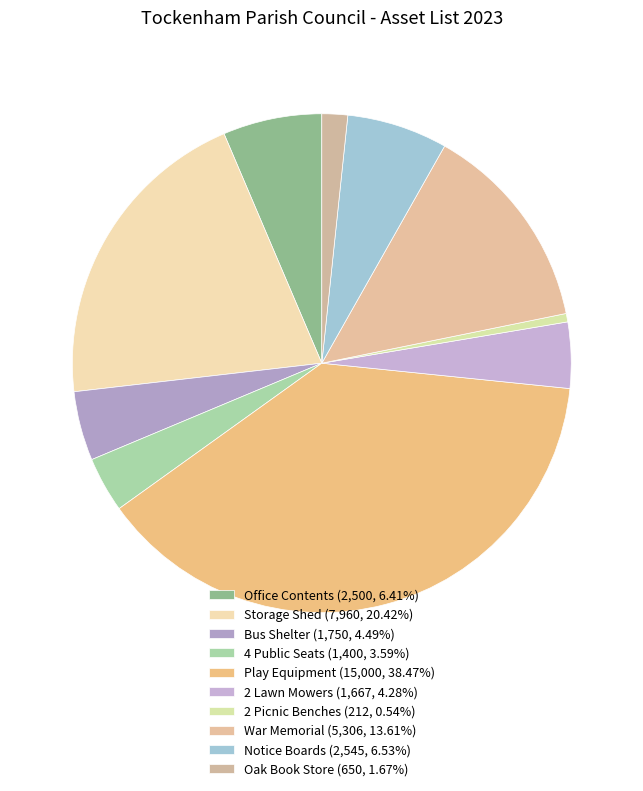

To the nearest percent, what percentage of the pie is 4 Public Seats?

4%